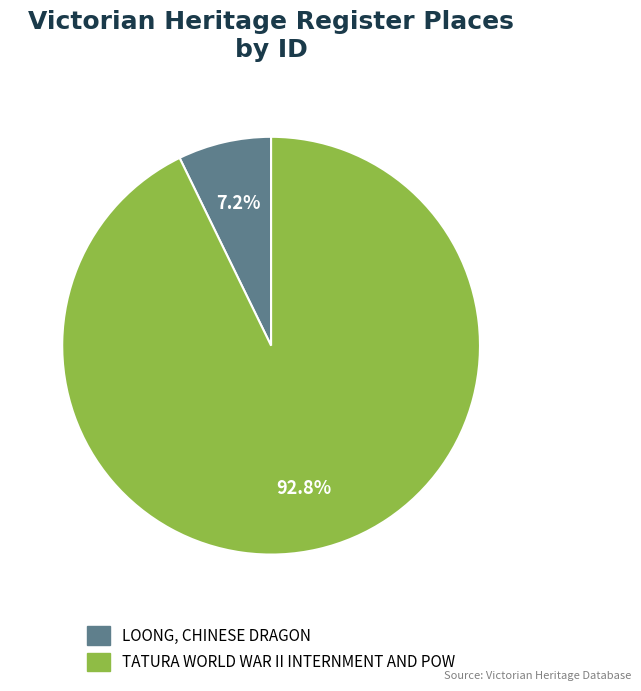

How much of the chart is everything except TATURA WORLD WAR II INTERNMENT AND POW?

7.2%